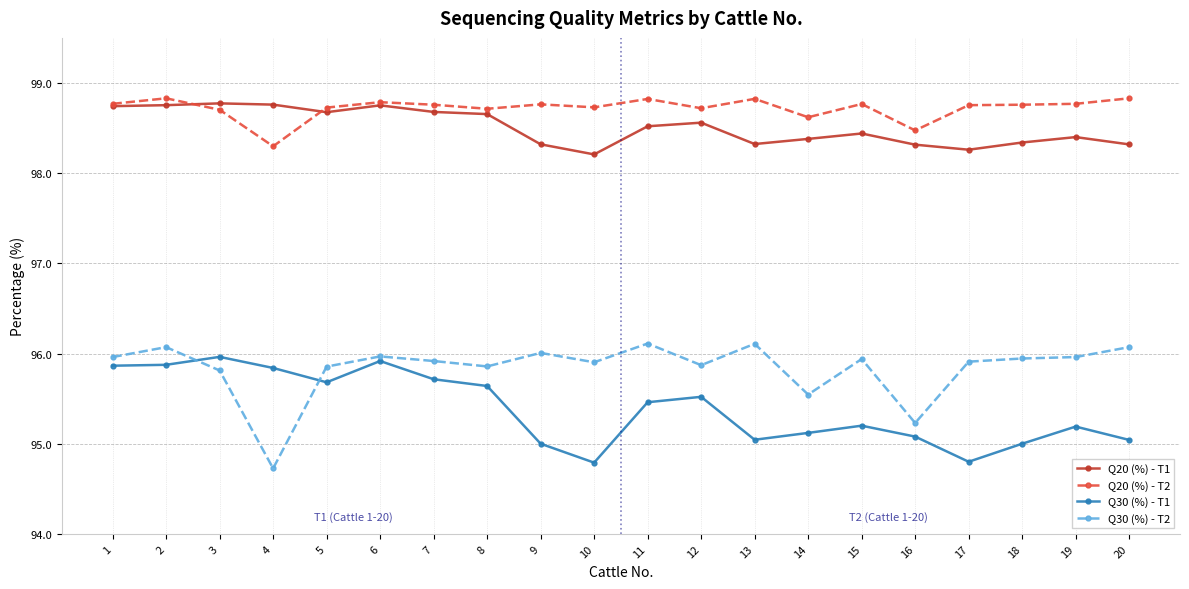

True or false: Q30 (%) - T2 has more than 1 points higher than both neighbors.

True